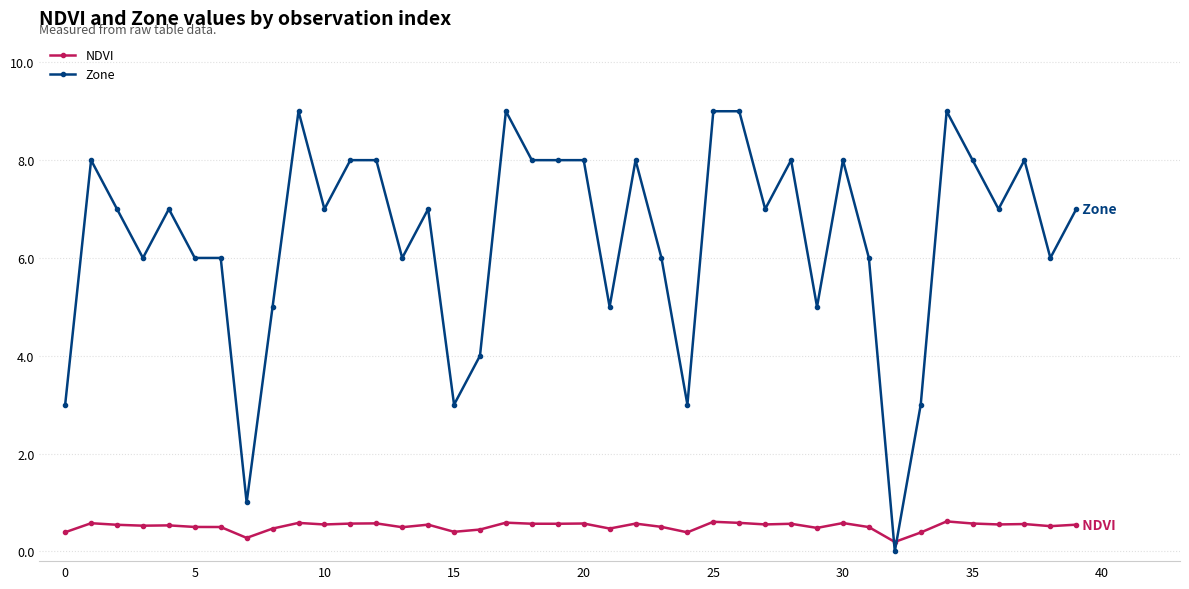

Which series has the largest total across all categories?

Zone